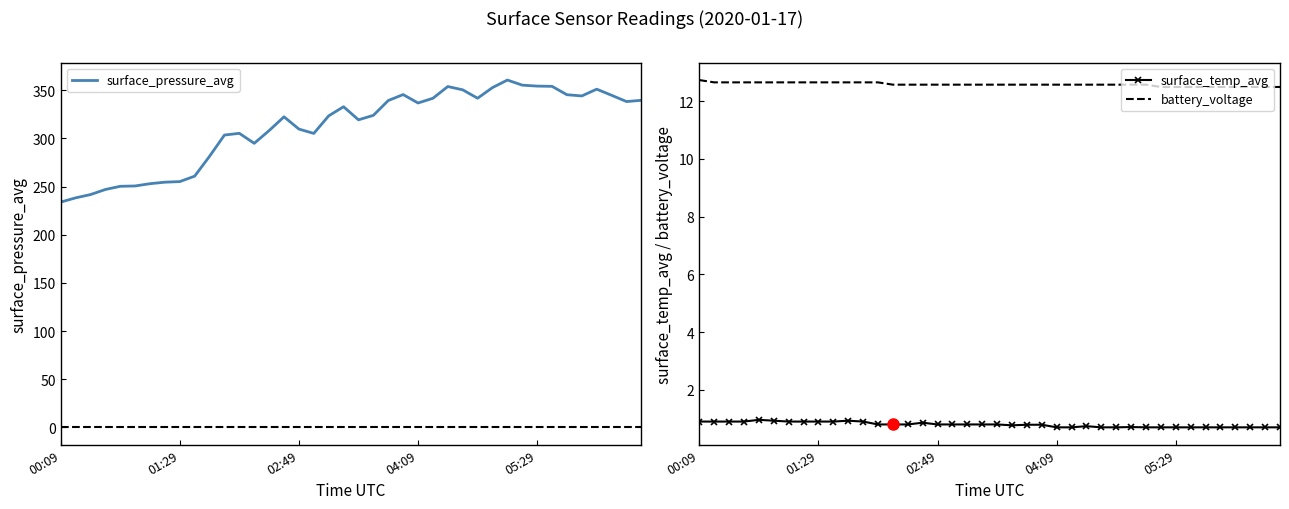

True or false: surface_temp_avg and battery_voltage intersect in this chart.

False